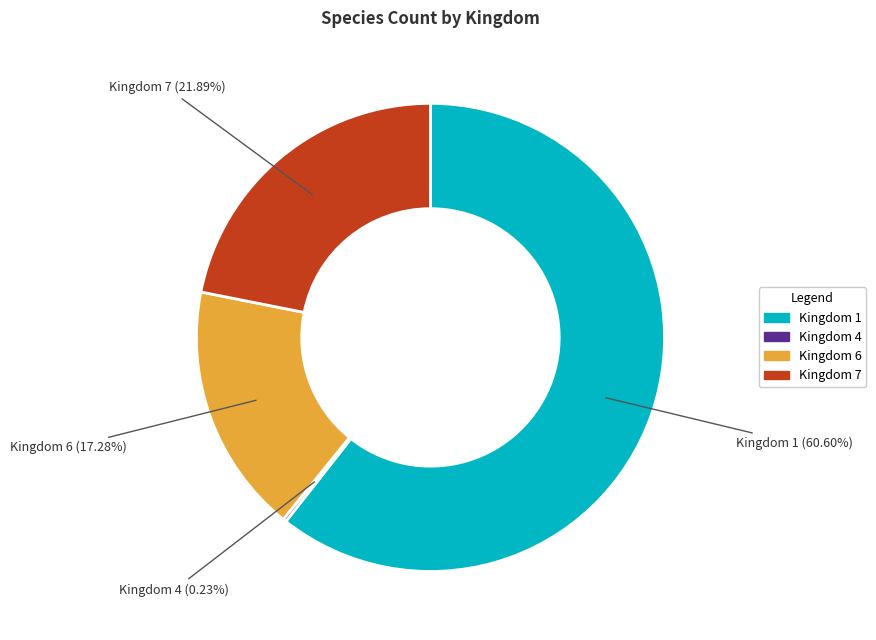

Is there any slice that represents more than half of the pie?

Yes